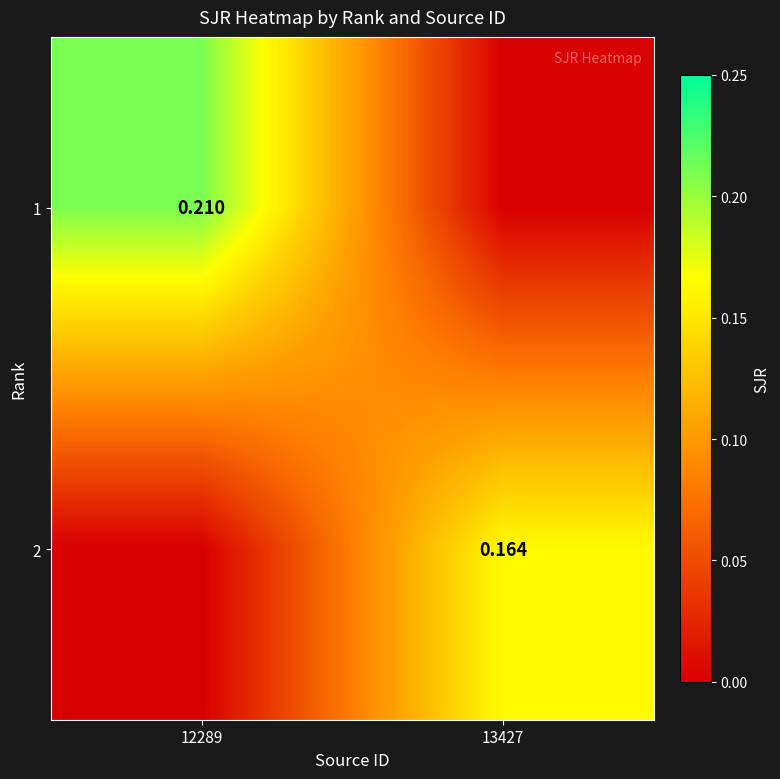

The value of 2 at 12289 is -0.1. True or false?

False